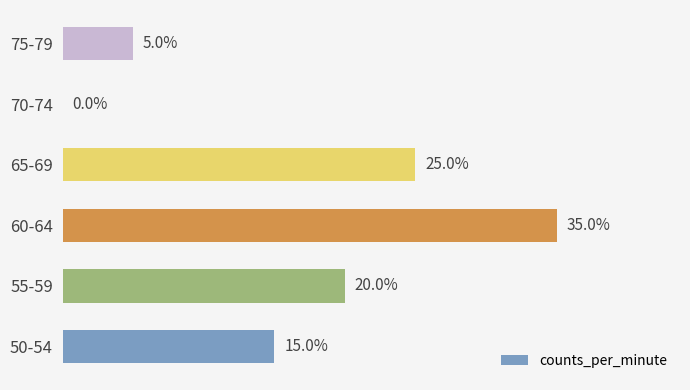

How many bars are there in total?

6